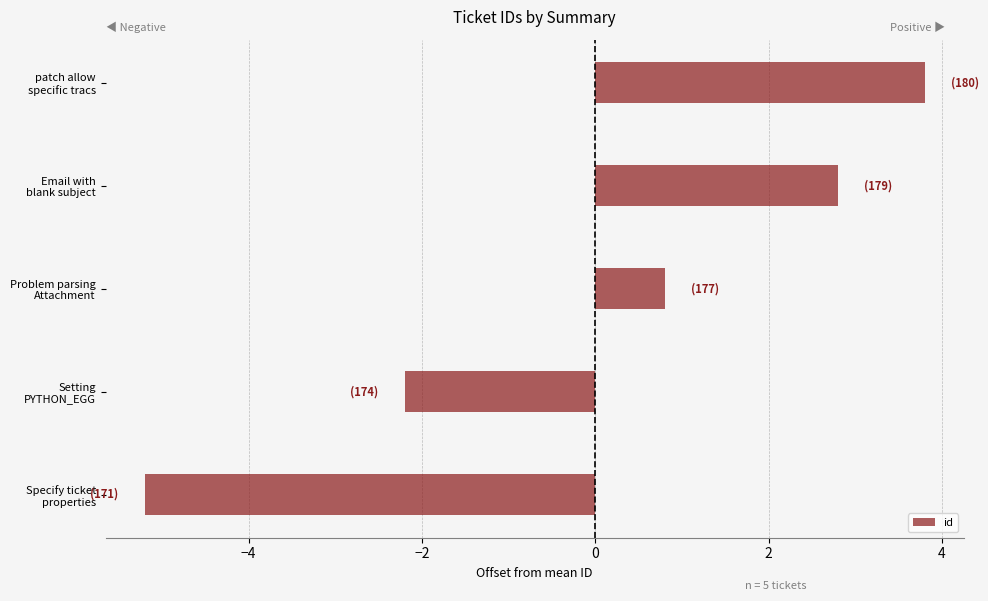

Reading bottom to top, what are all the values shown in this chart?

-5.2	-2.2	0.8	2.8	3.8